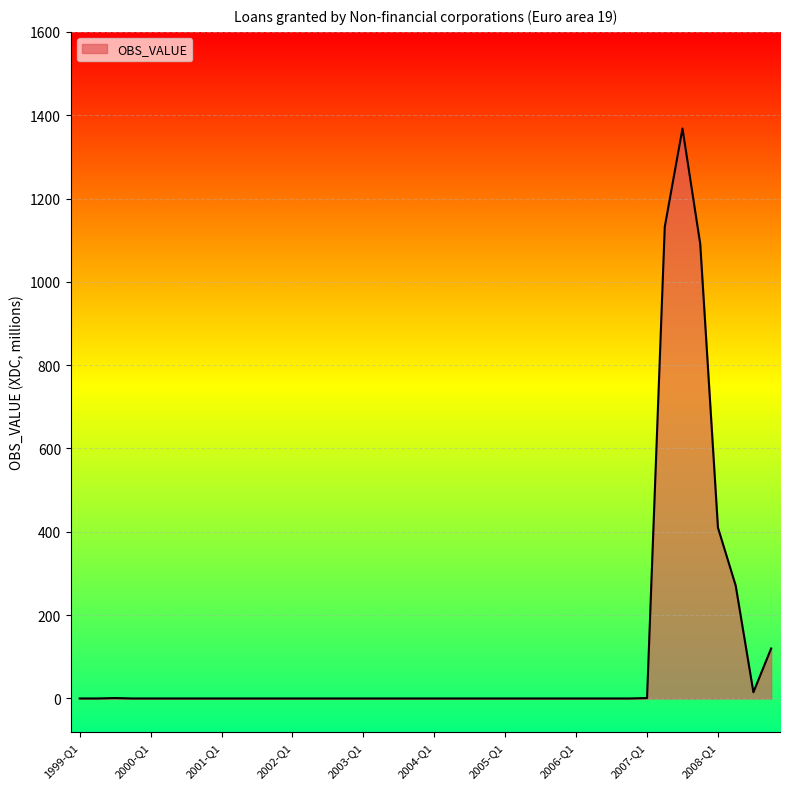

What is the difference between the second highest and minimum values?

1132.0